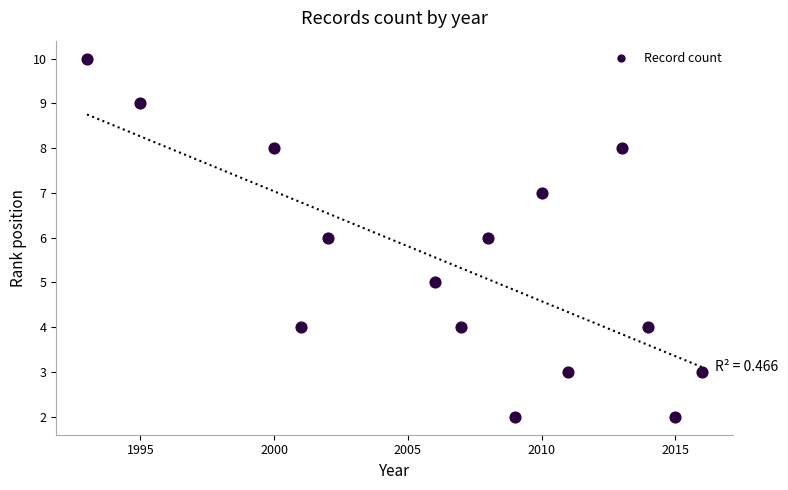

List the coordinates of all points as (X, Y) pairs, reading left to right.

(1993, 10)  (1995, 9)  (2000, 8)  (2001, 4)  (2002, 6)  (2006, 5)  (2007, 4)  (2008, 6)  (2009, 2)  (2010, 7)  (2011, 3)  (2013, 8)  (2014, 4)  (2015, 2)  (2016, 3)